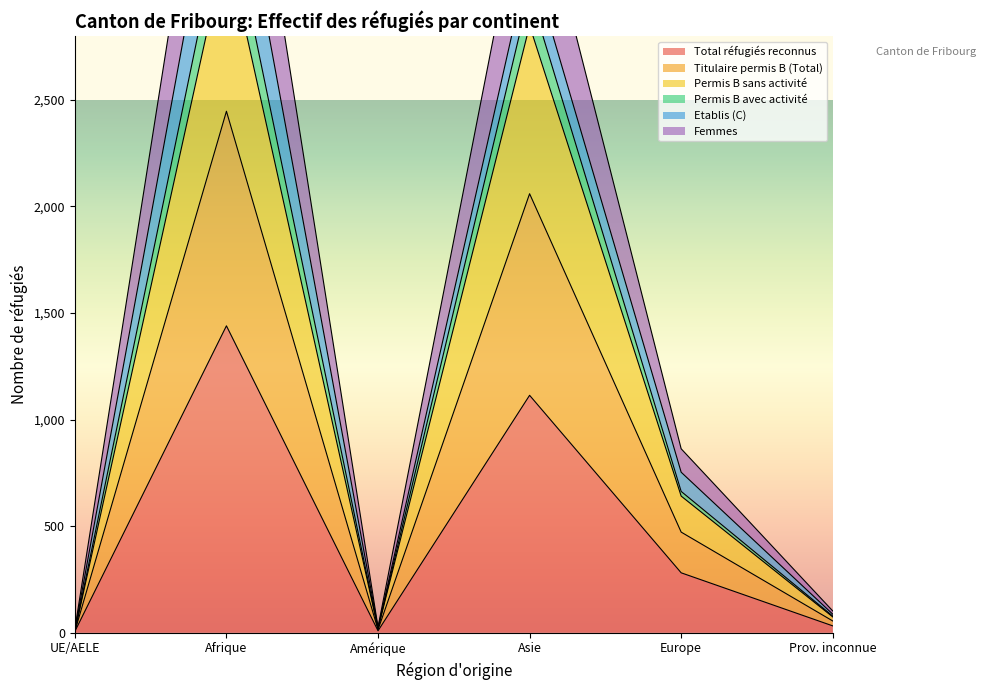

The Permis B avec activité series shows 4532 at Afrique. True or false?

True